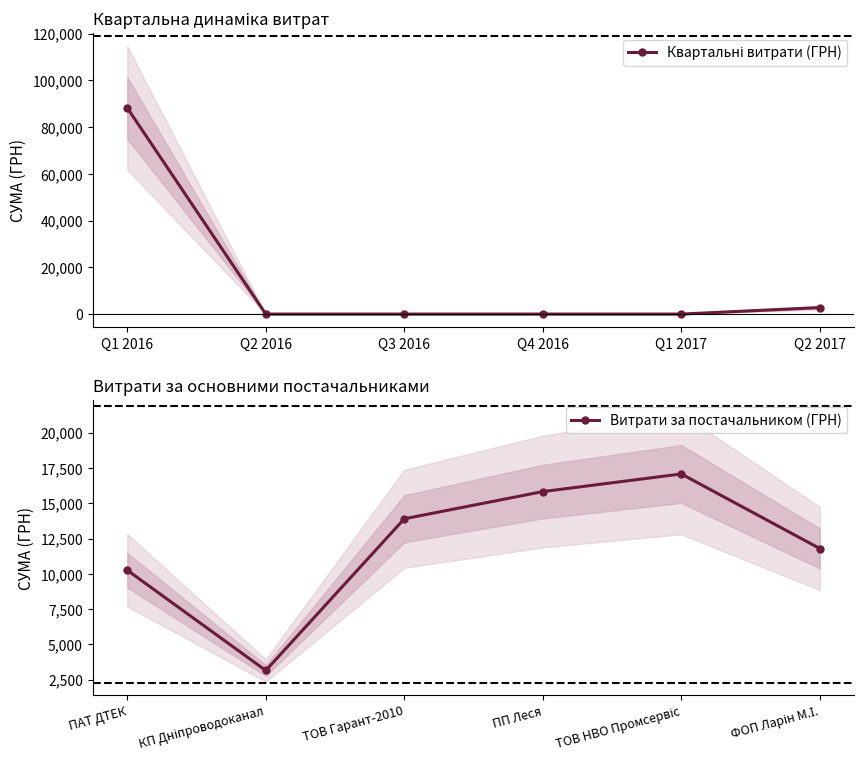

True or false: Витрати за постачальником (ГРН) has more than 0 points higher than both neighbors.

True